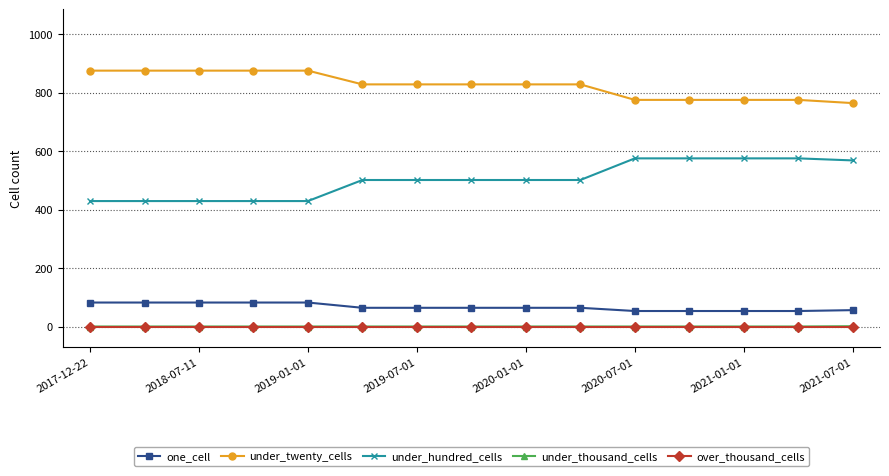

Count the number of categories in the chart.

15